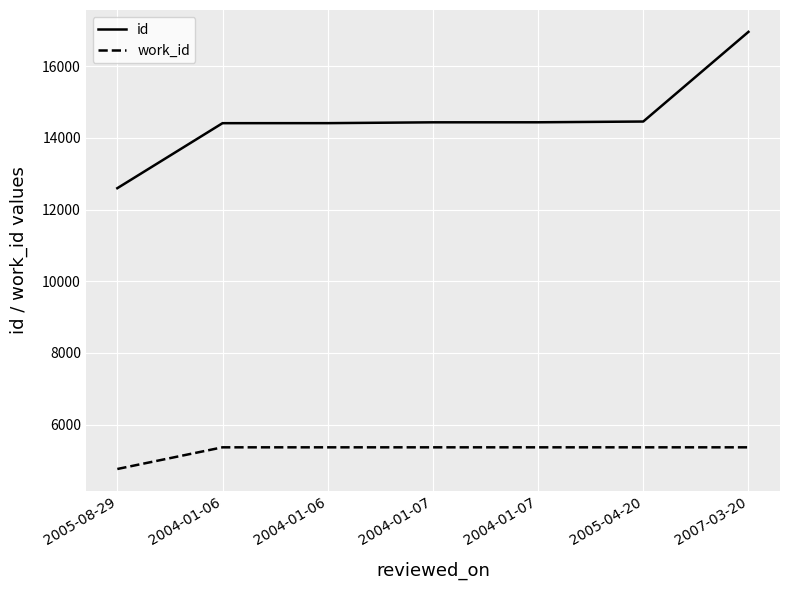

Does the chart have visible grid lines?

Yes